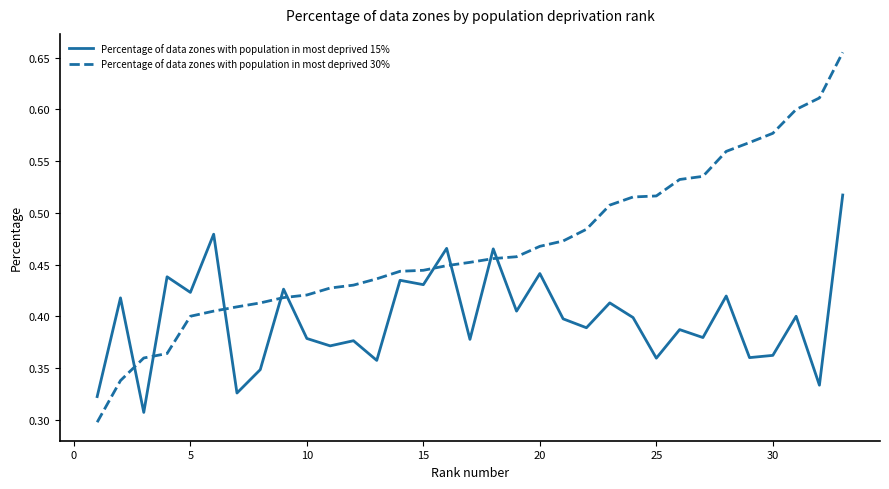

Which series has the largest total across all categories?

Percentage of data zones with population in most deprived 30%